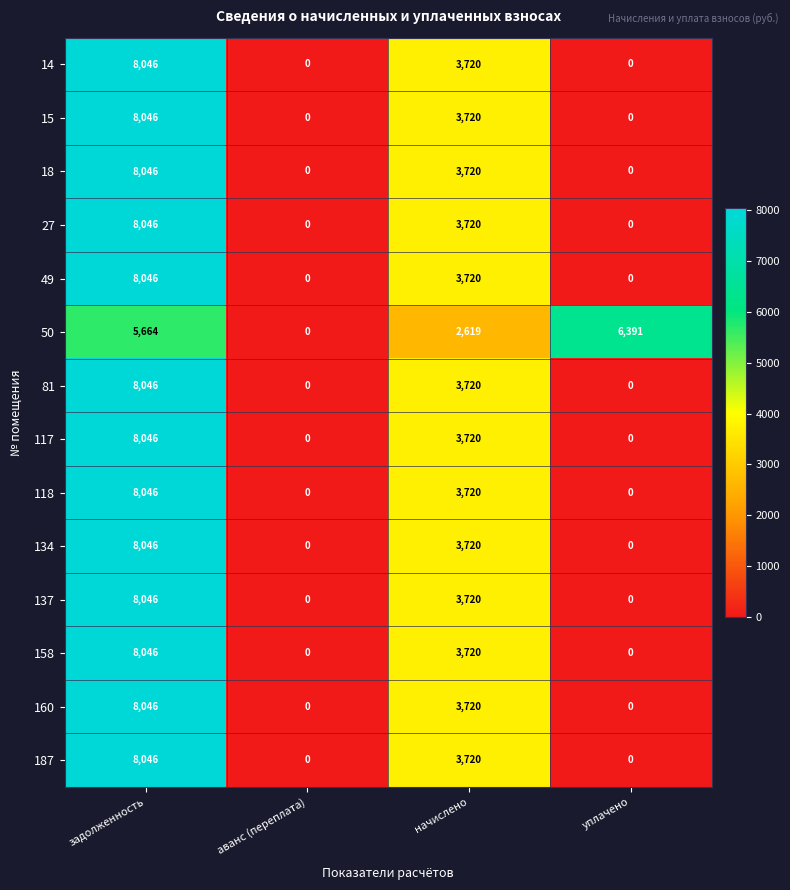

The 158 series shows 4920 at начислено. True or false?

False